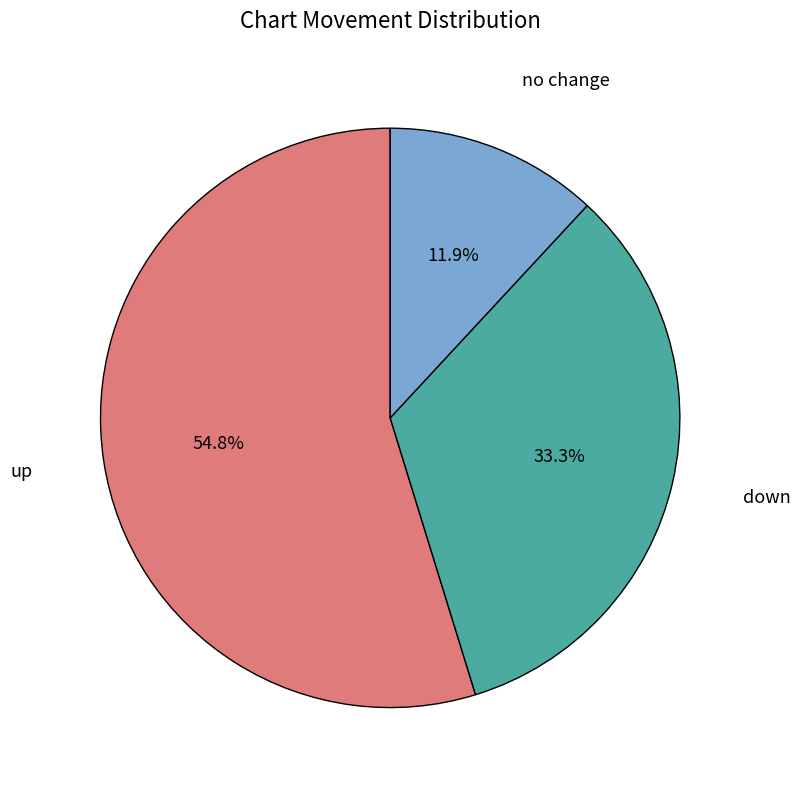

Is there a majority slice in this chart?

Yes